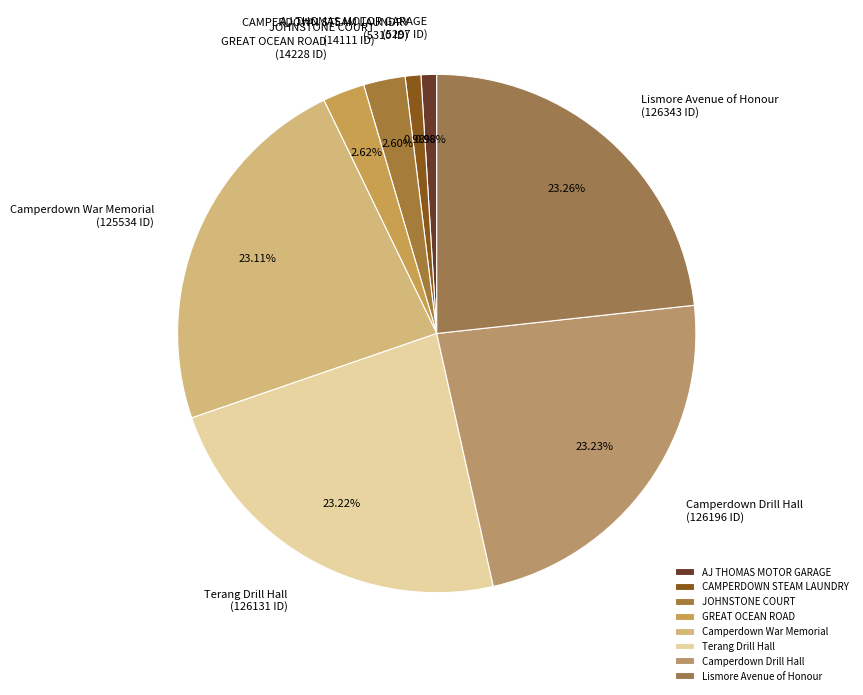

How much of the chart is everything except Camperdown Drill Hall?

76.8%